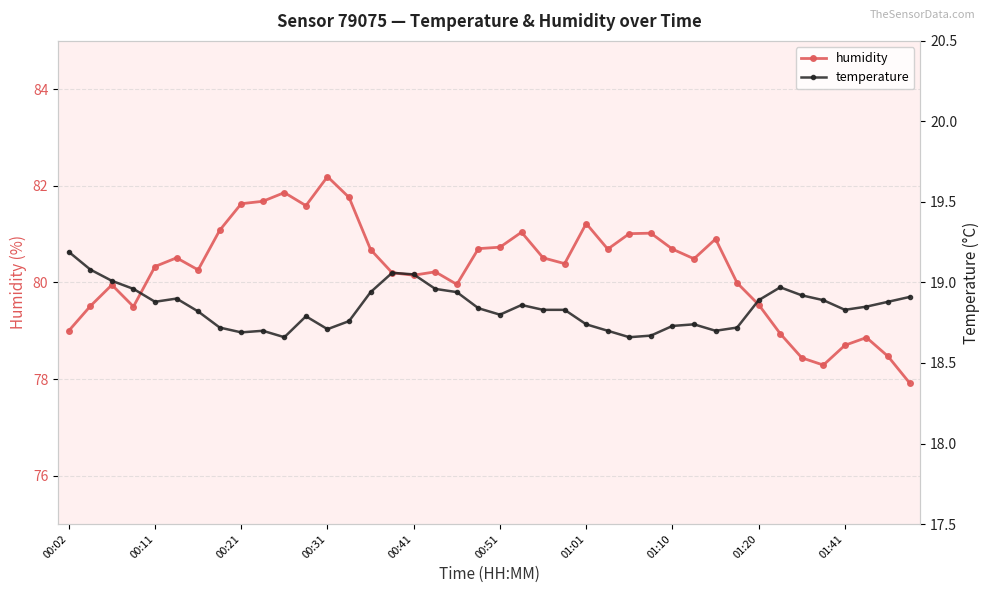

Is it true that humidity equals 80.7 at 01:10?

True